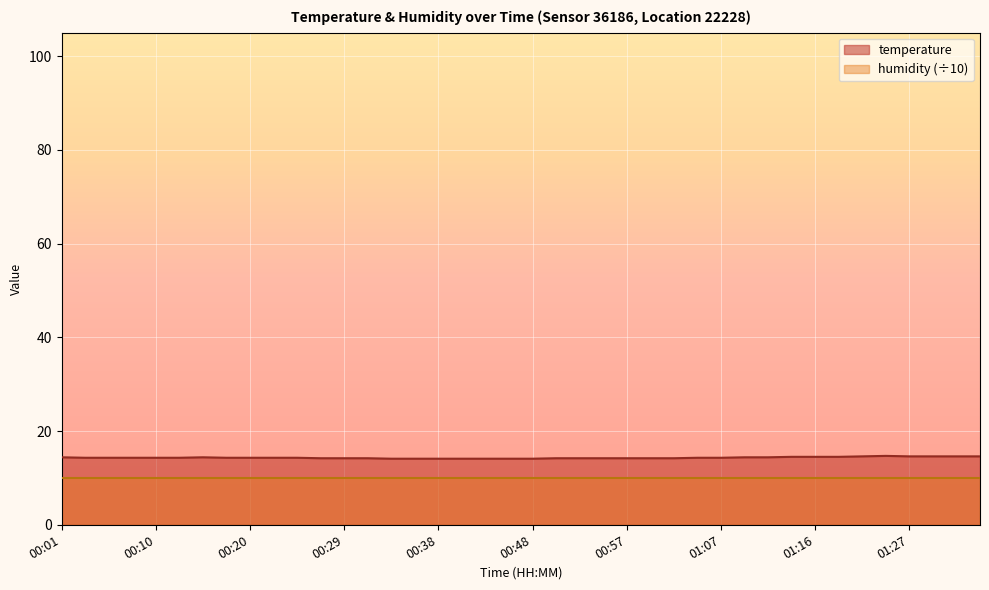

Rank the categories by value from lowest to highest.

00:34, 00:36, 00:38, 00:41, 00:43, 00:46, 00:48, 00:27, 00:29, 00:31, 00:50, 00:53, 00:55, 00:57, 01:00, 01:02, 00:03, 00:05, 00:08, 00:10, 00:13, 00:17, 00:20, 00:22, 00:24, 01:04, 01:07, 00:01, 00:15, 01:09, 01:12, 01:14, 01:16, 01:19, 01:22, 01:27, 01:29, 01:32, 01:34, 01:24